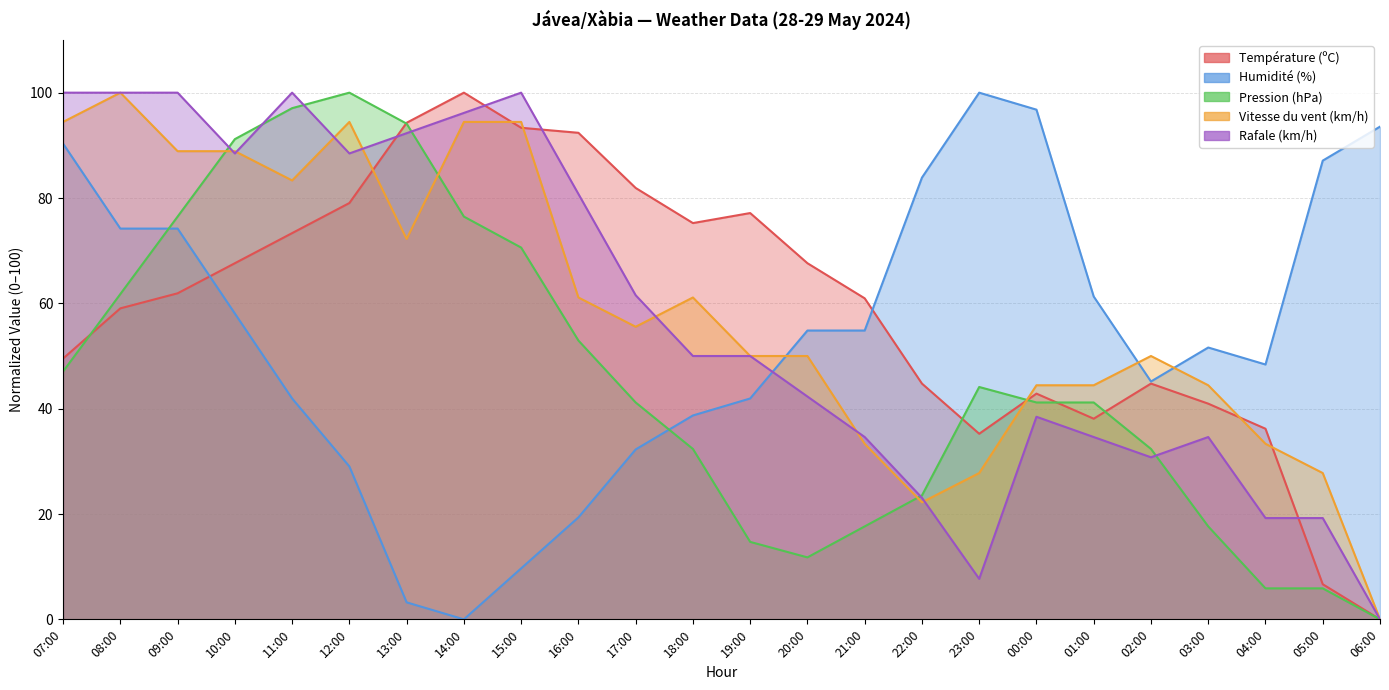

What position from the left is 00:00?

18